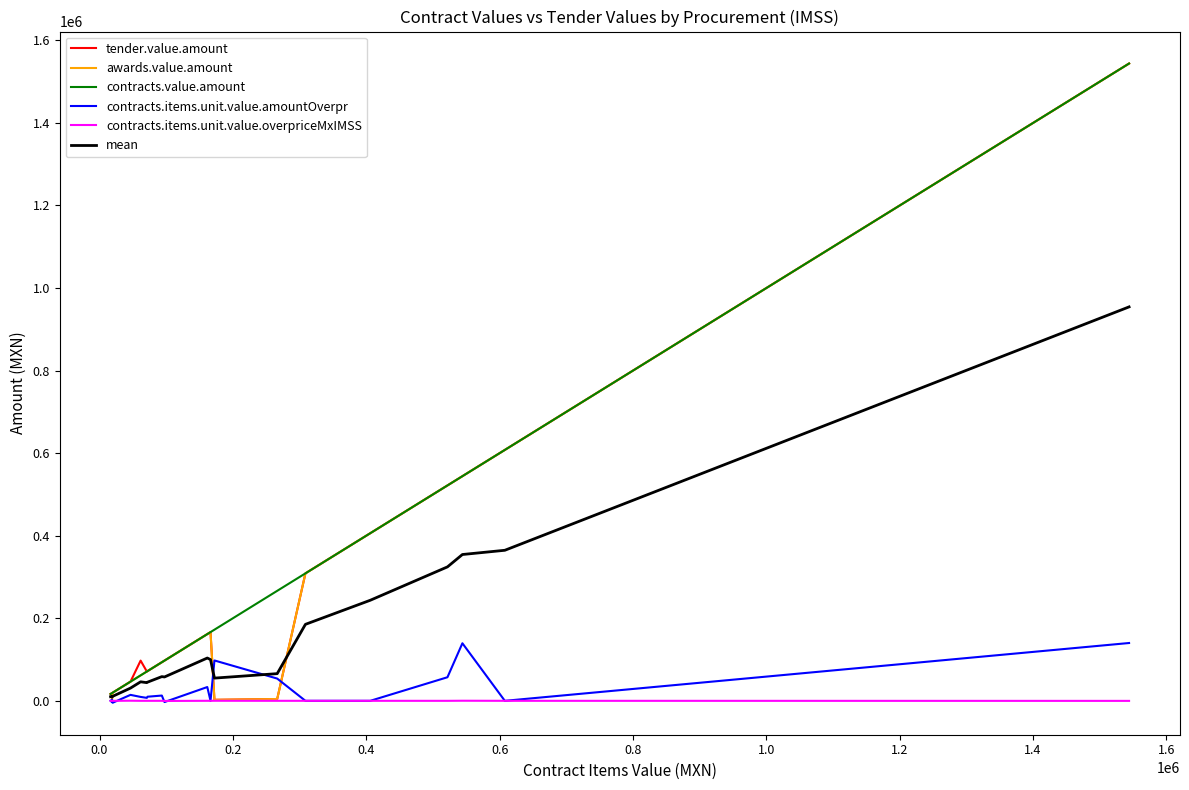

How many lines are shown in the chart?

6